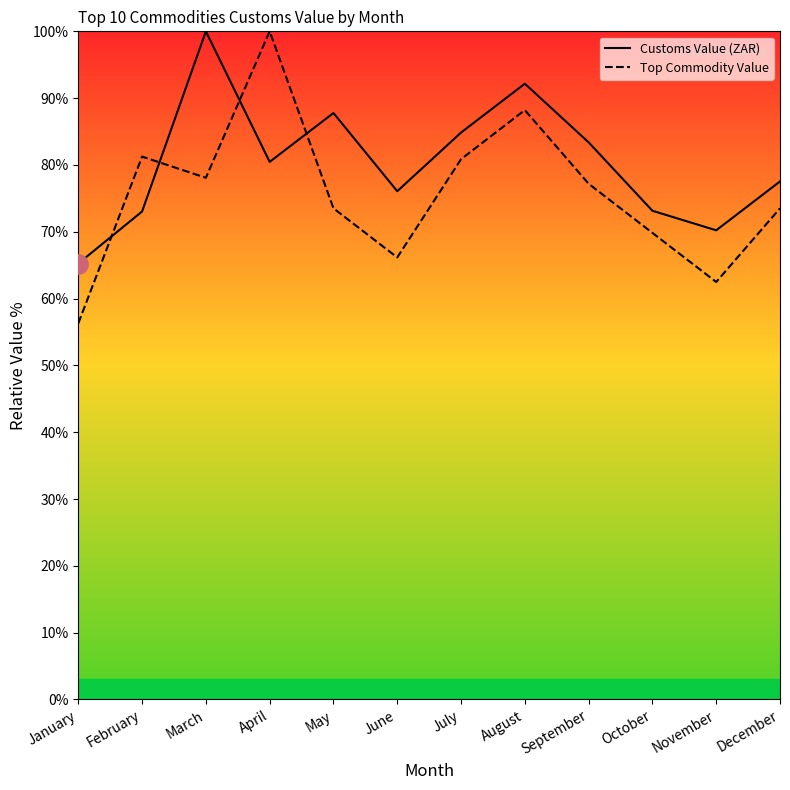

At which label is Customs Value (ZAR) closest to 82?

September